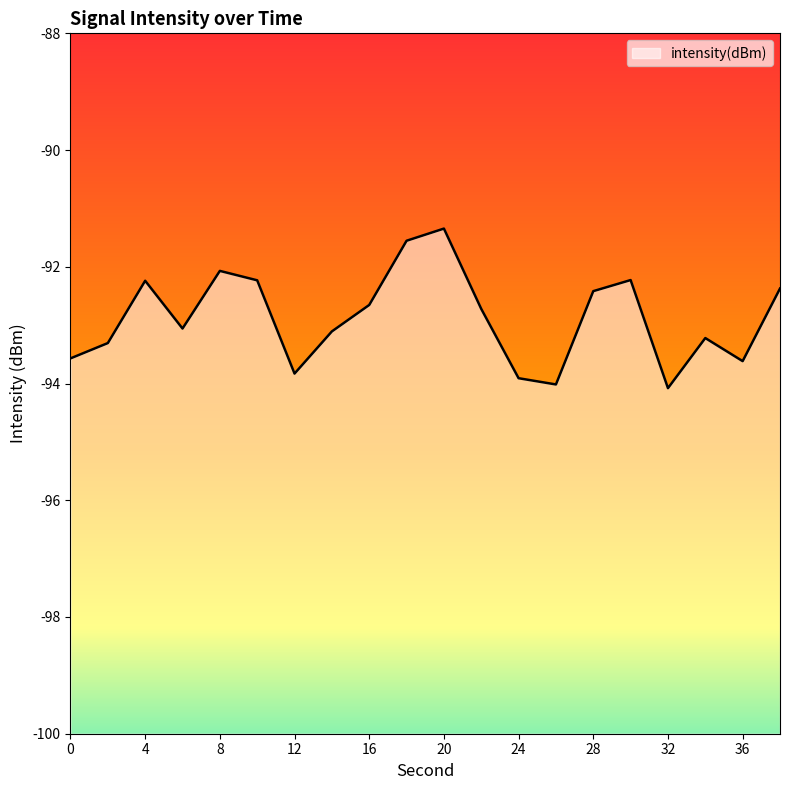

Reading right to left, transcribe all the data shown in this chart.

38=-92.4	36=-93.6	34=-93.2	32=-94.1	30=-92.2	28=-92.4	26=-94.0	24=-93.9	22=-92.7	20=-91.3	18=-91.6	16=-92.7	14=-93.1	12=-93.8	10=-92.2	8=-92.1	6=-93.1	4=-92.2	2=-93.3	0=-93.6